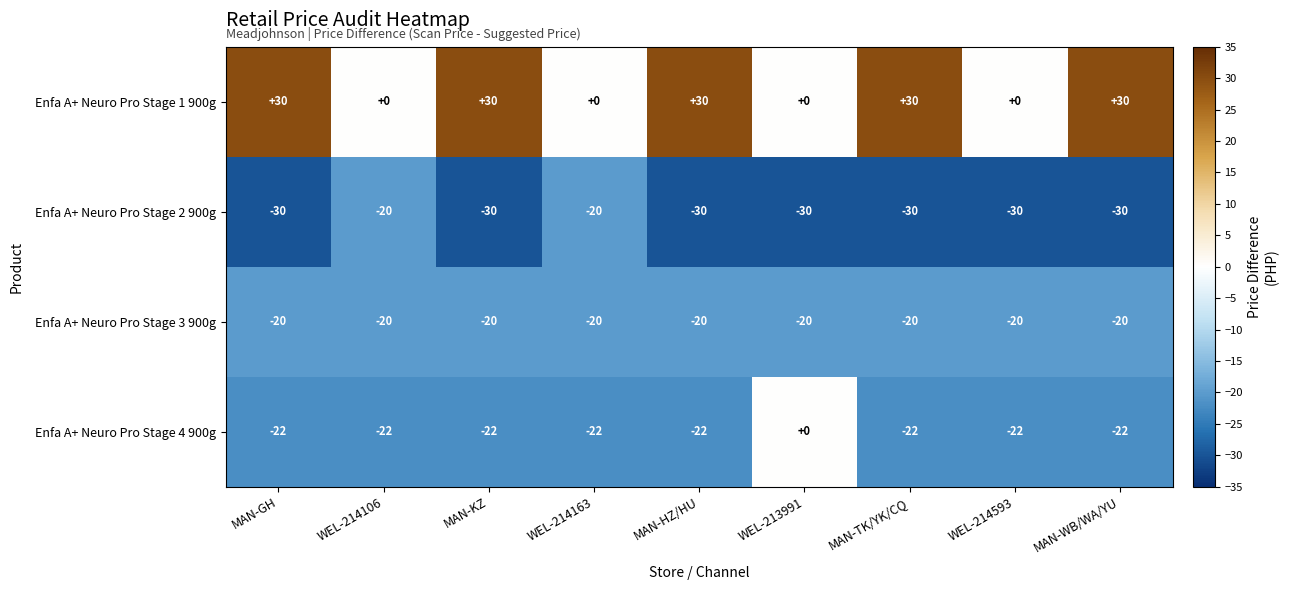

Is the value of Enfa A+ Neuro Pro Stage 4 900g at MAN-TK/YK/CQ greater than the value of Enfa A+ Neuro Pro Stage 3 900g at MAN-HZ/HU?

No